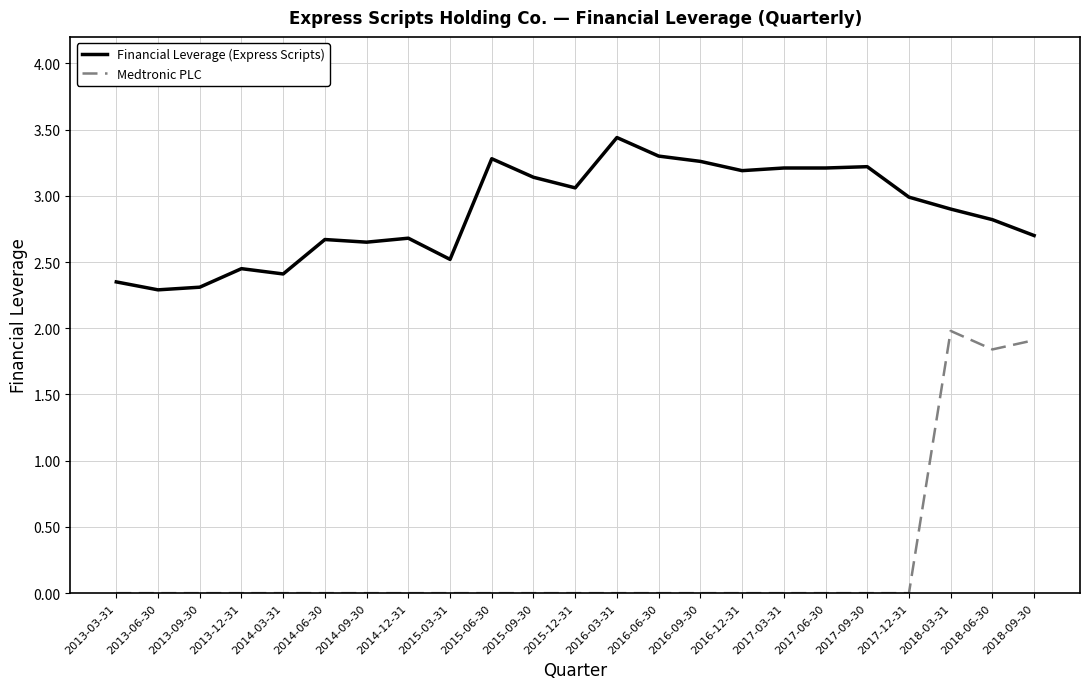

At how many categories does at least one series exceed 1?

23